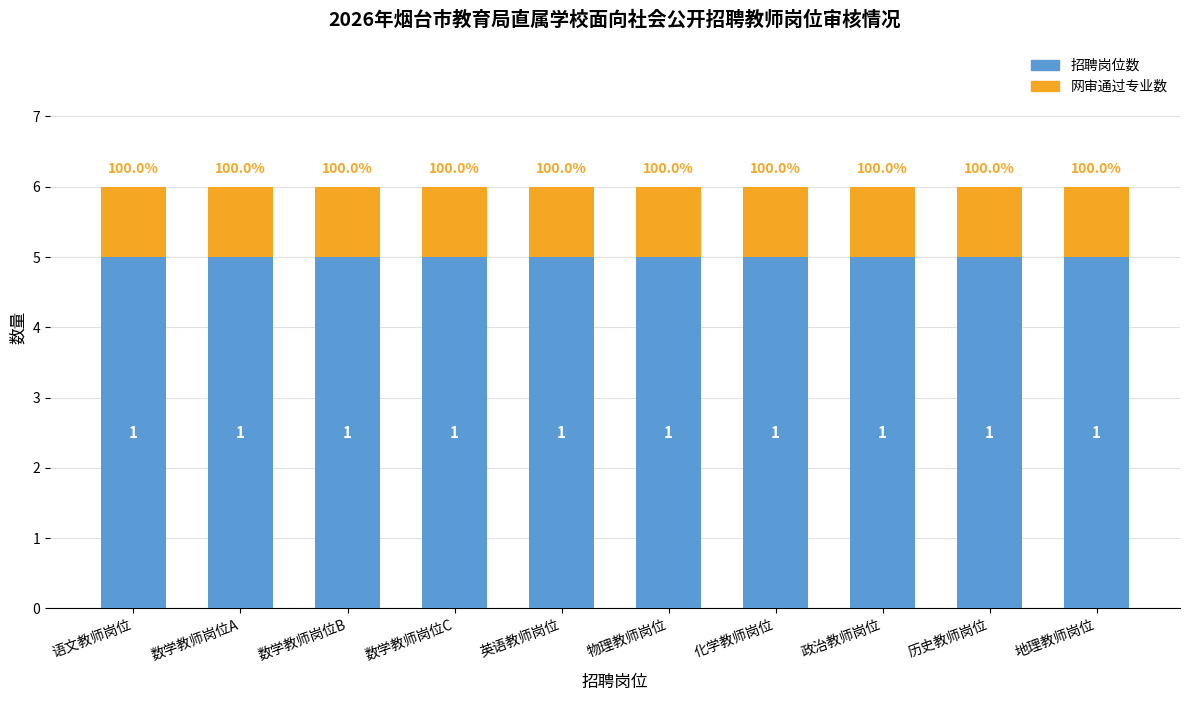

What is the lowest value of the 招聘岗位数 series?

5